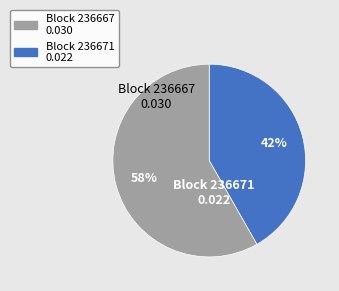

To the nearest percent, what is the difference between the largest and smallest slice percentages?

16%